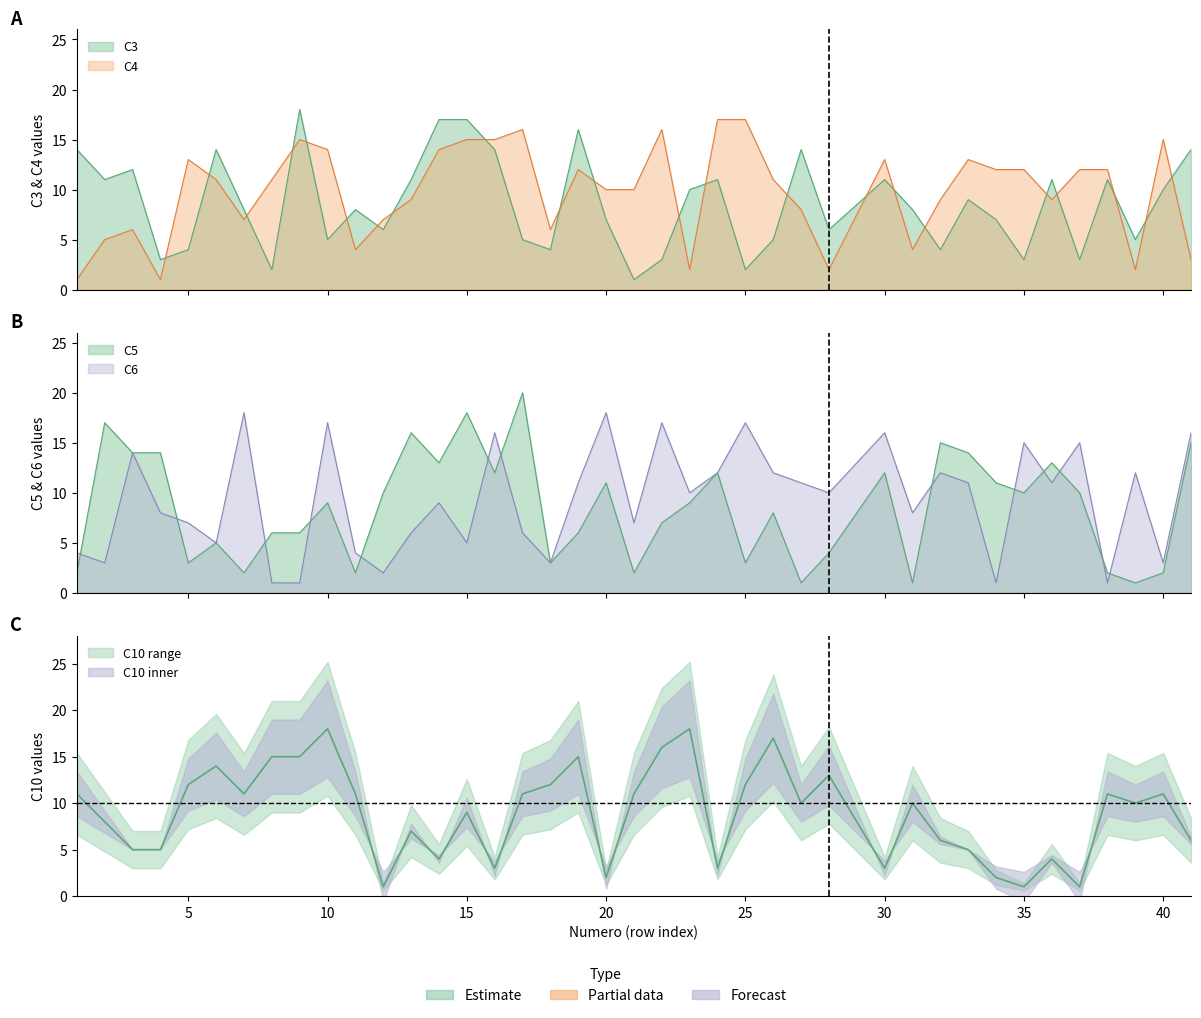

What is the minimum value for C6?

1